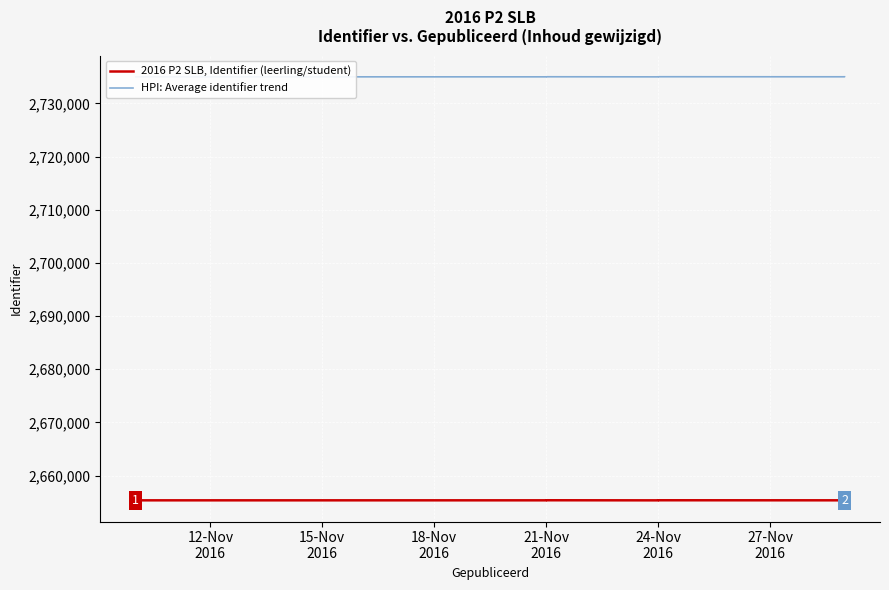

True or false: HPI: Average identifier trend and 2016 P2 SLB, Identifier (leerling/student) cross at least once.

False